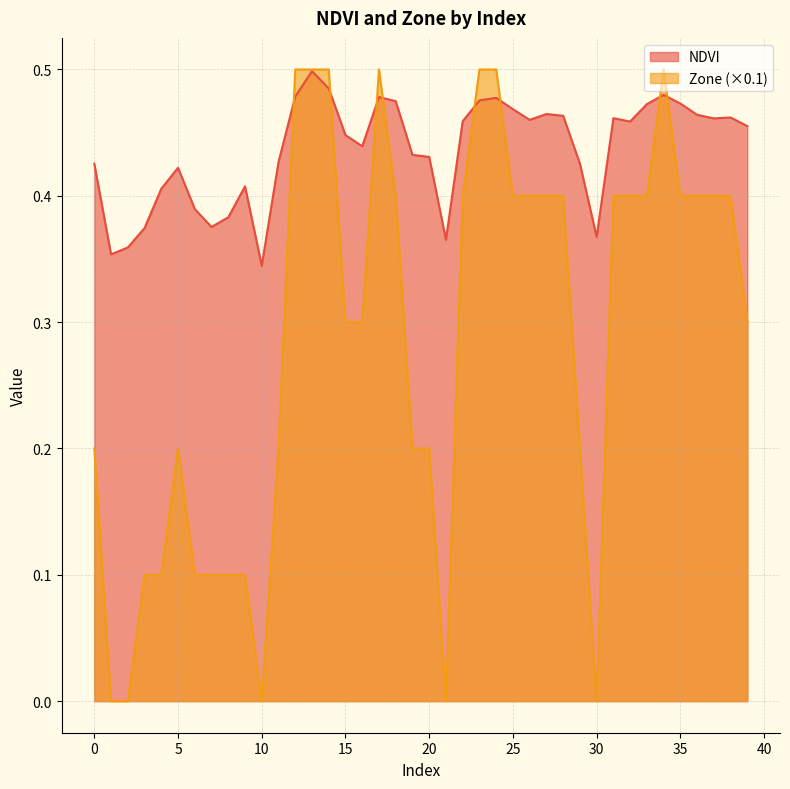

Which series changed the most between 20 and 35?

Zone (×0.1)